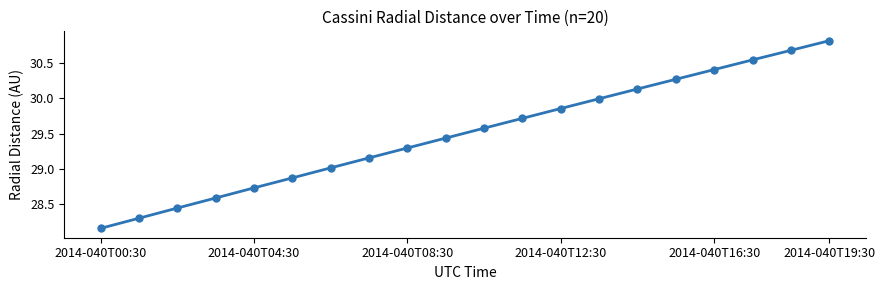

True or false: there are more than 0 points higher than both neighbors.

False